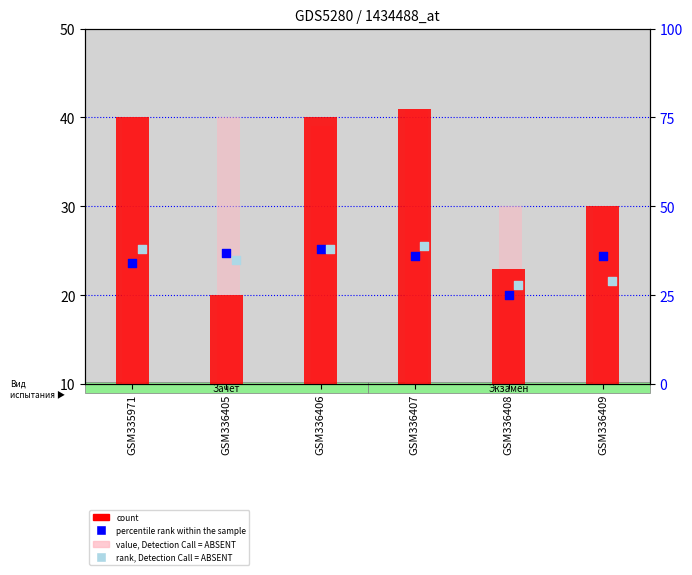

At which category is the sum across all series the highest?

GSM336407